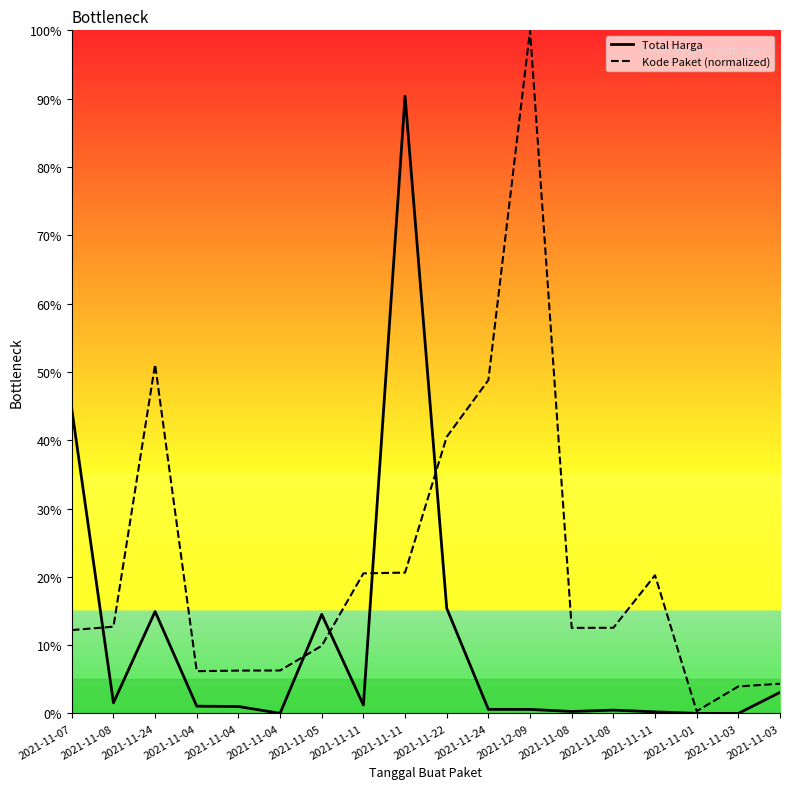

Does the chart display data point markers on the line(s)?

No